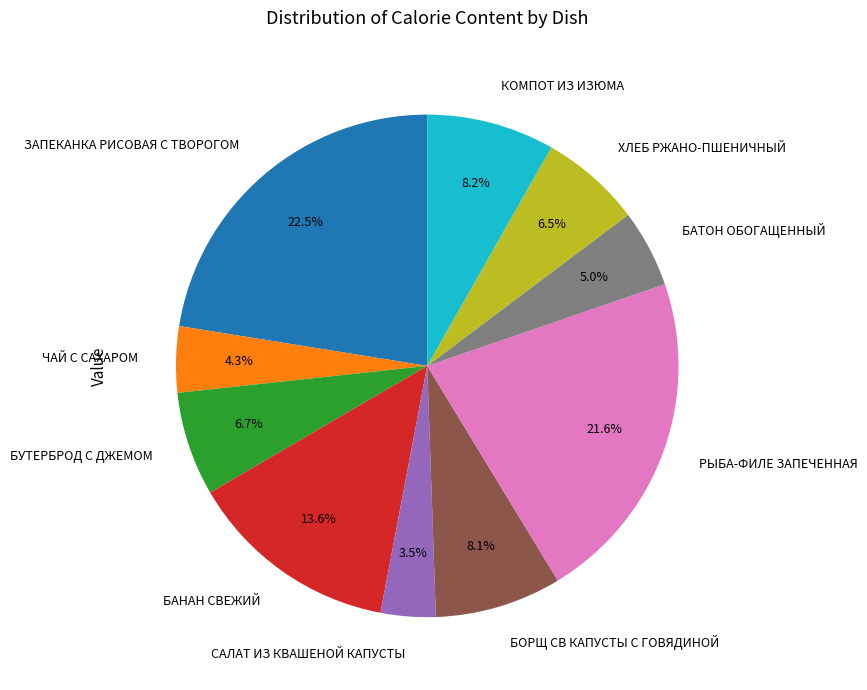

What is the ratio of the value at САЛАТ ИЗ КВАШЕНОЙ КАПУСТЫ to the value at БОРЩ СВ КАПУСТЫ С ГОВЯДИНОЙ?

0.4